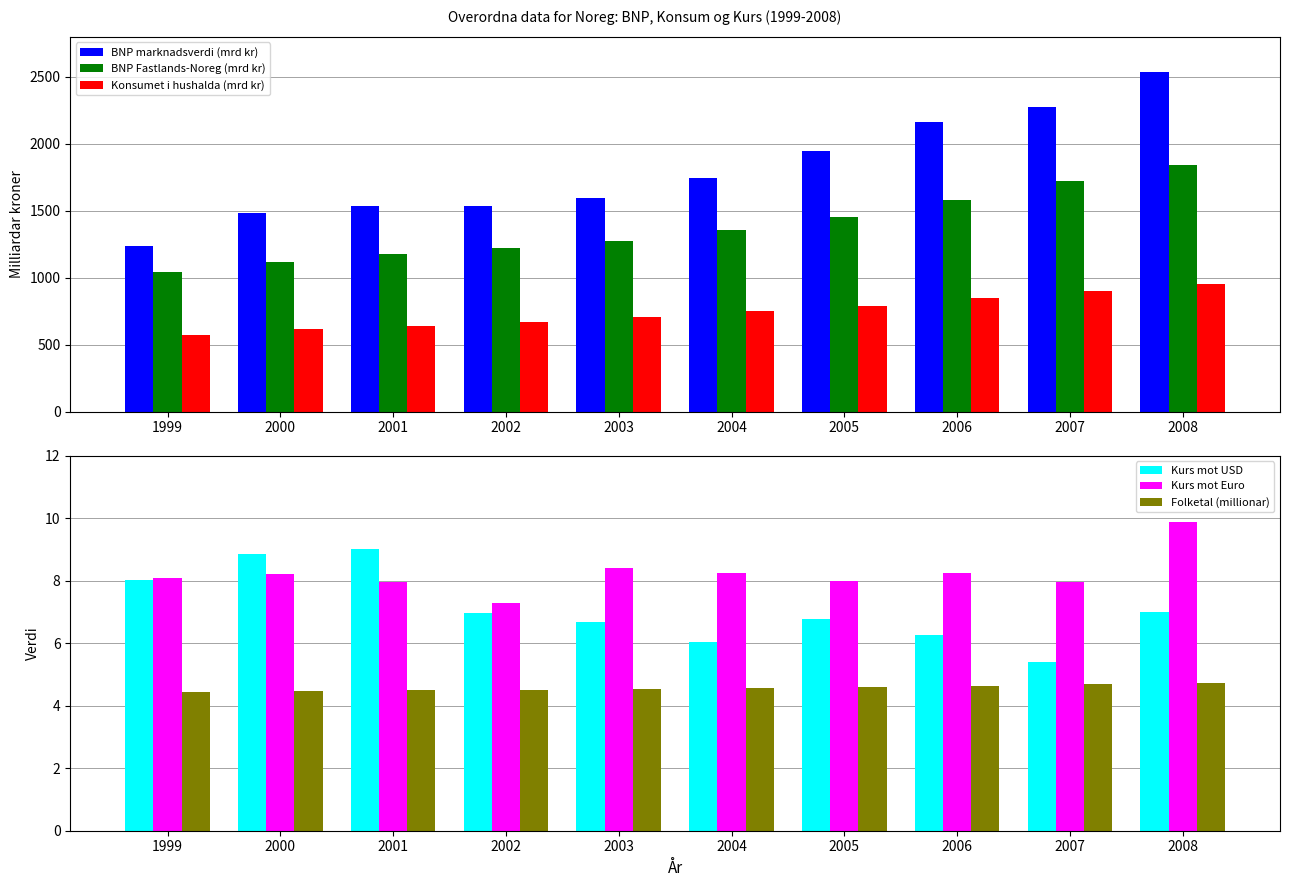

What is the value of the Konsumet i hushalda (mrd kr) bar at the 9th from the left?

903.8